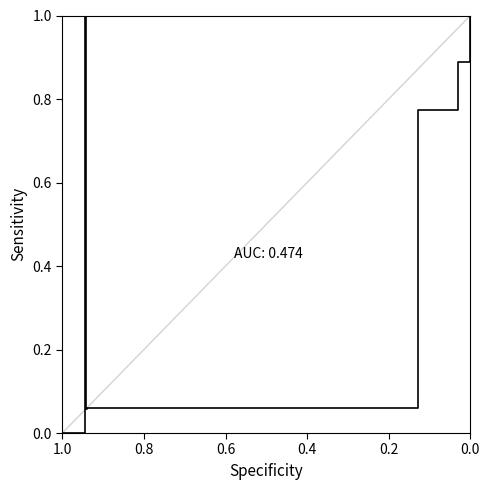

True or false: the data shows -0.4 at 1.0.

False